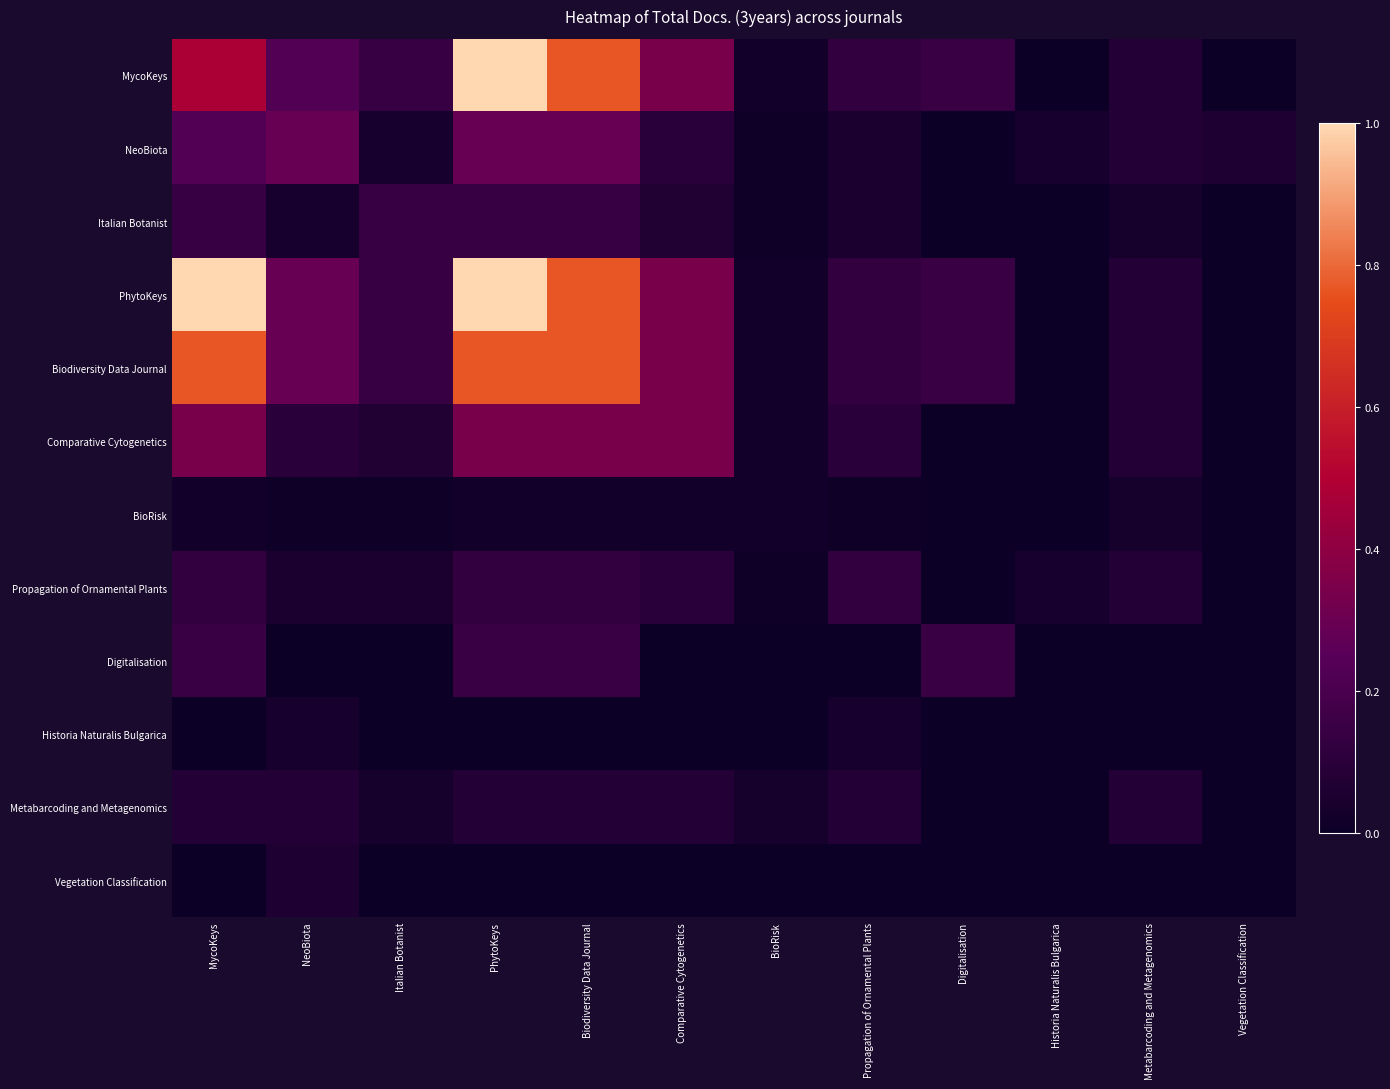

Count the number of categories in the chart.

12